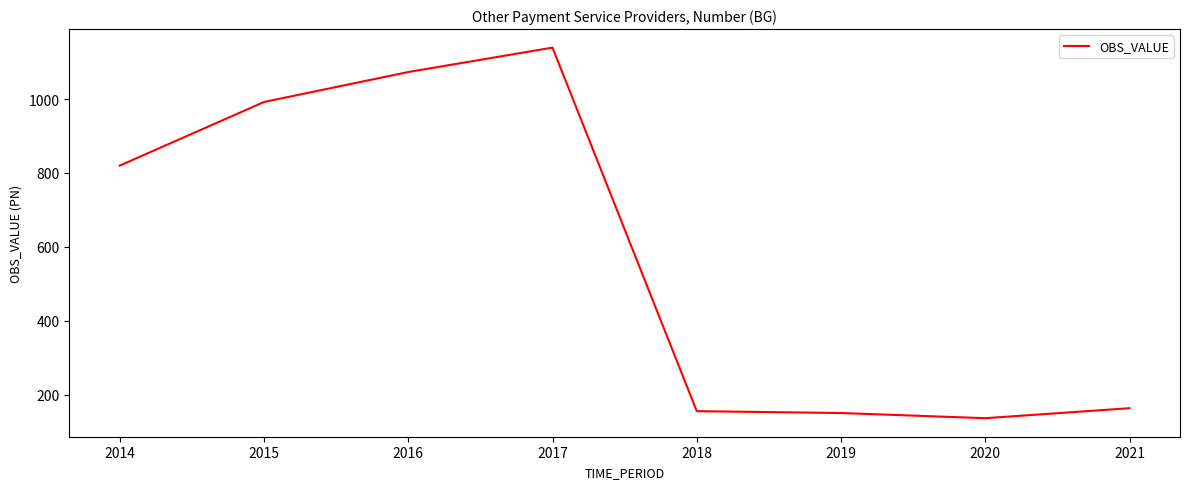

The chart shows a value of 1630 at 2017. True or false?

False